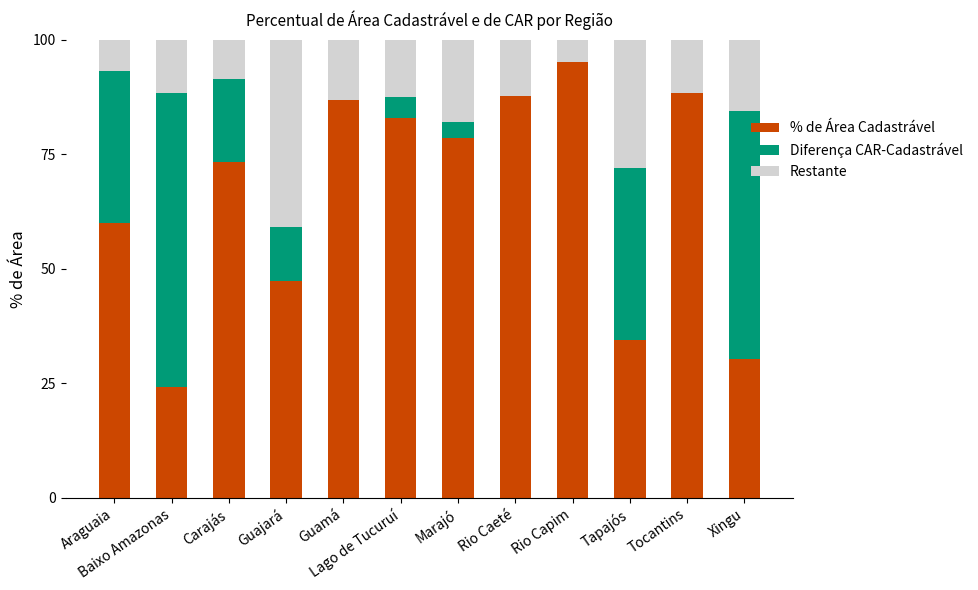

How many values in the Restante series are below 17?

6